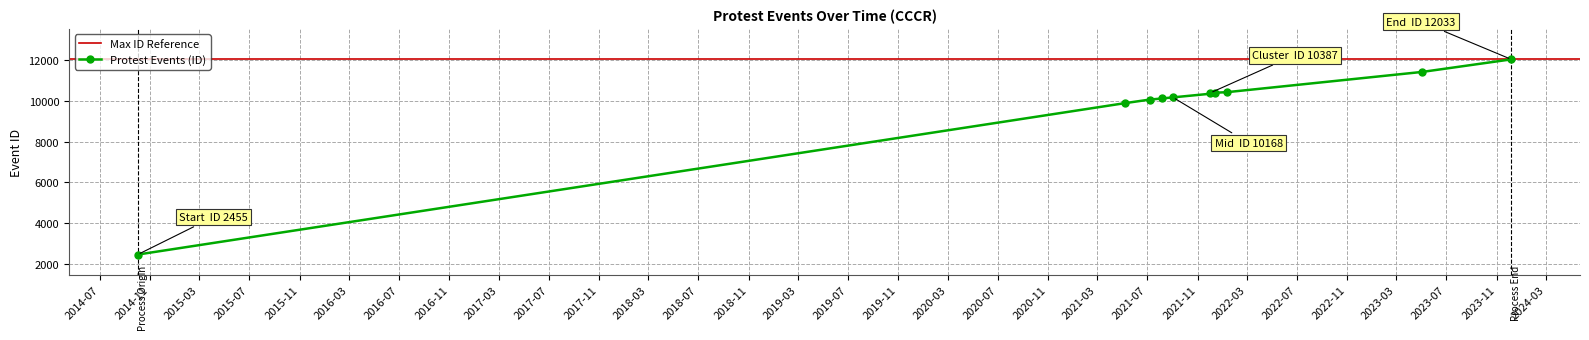

At which label does the data first exceed 10367?

2021-12-02